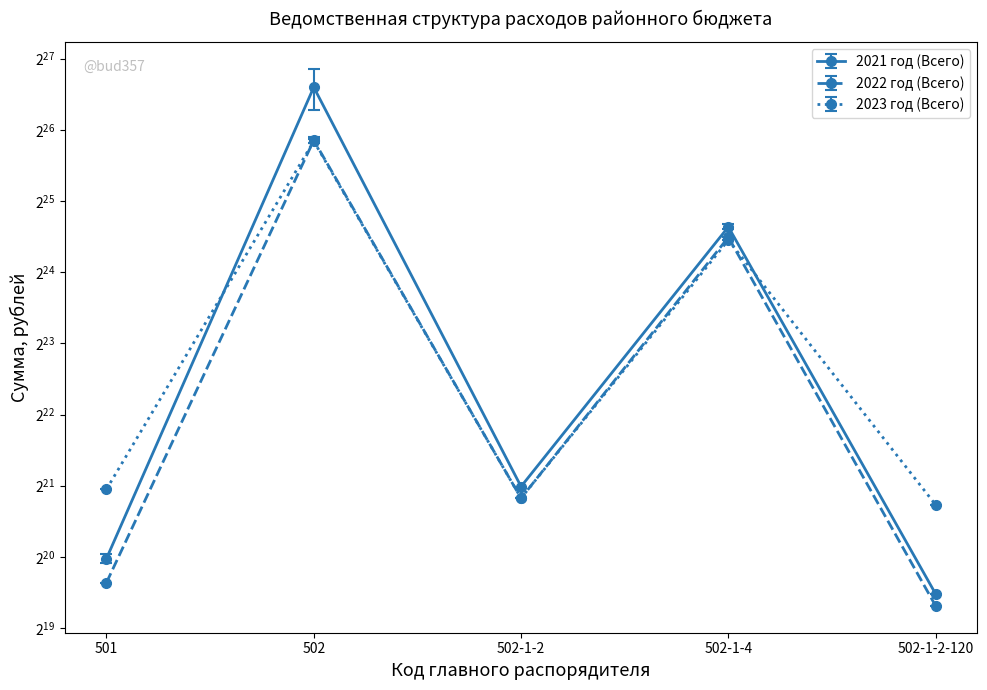

Rank the series by their maximum value, from lowest to highest.

2023 год (Всего), 2022 год (Всего), 2021 год (Всего)